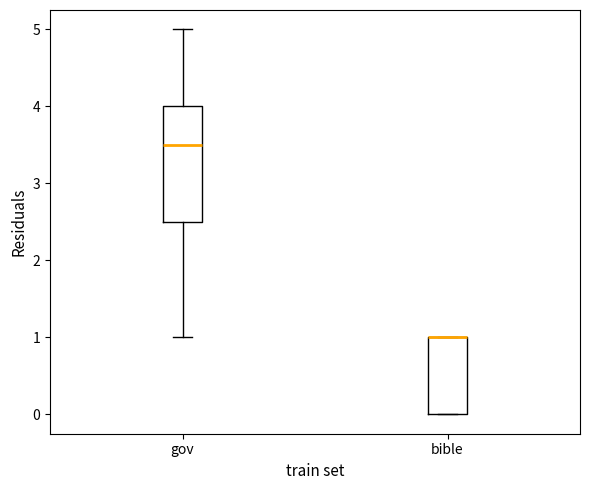

Reading left to right, transcribe this box plot: for each box, give where its median line is, the range the box spans, and where its two whiskers end, as read against the y-axis. The values are not printed on the chart, so give them approximately, as read against the axis.

gov: median 3.5, box 2.5 to 4.0, whiskers 1.0 to 5.0
bible: median 1.0 (drawn on the box's upper edge), box 0.0 to 1.0, whiskers 0.0 to 1.0